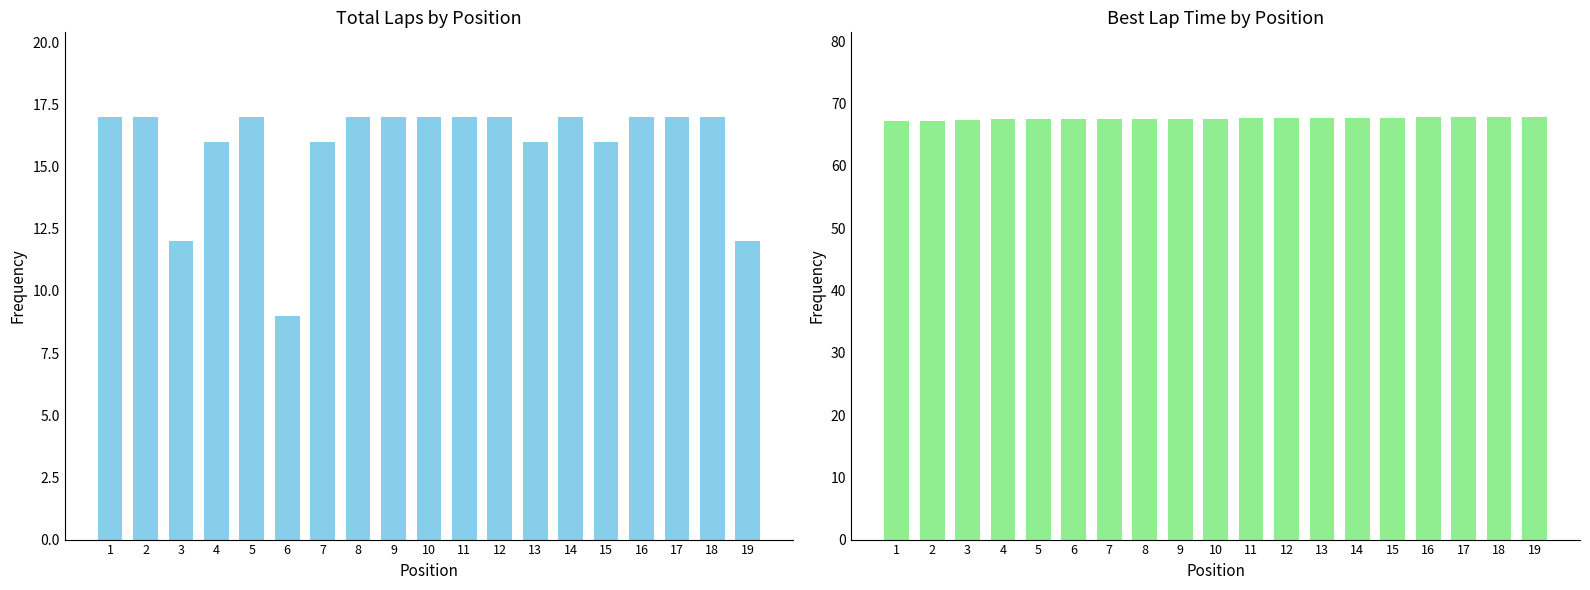

At how many categories does at least one series exceed 36?

19